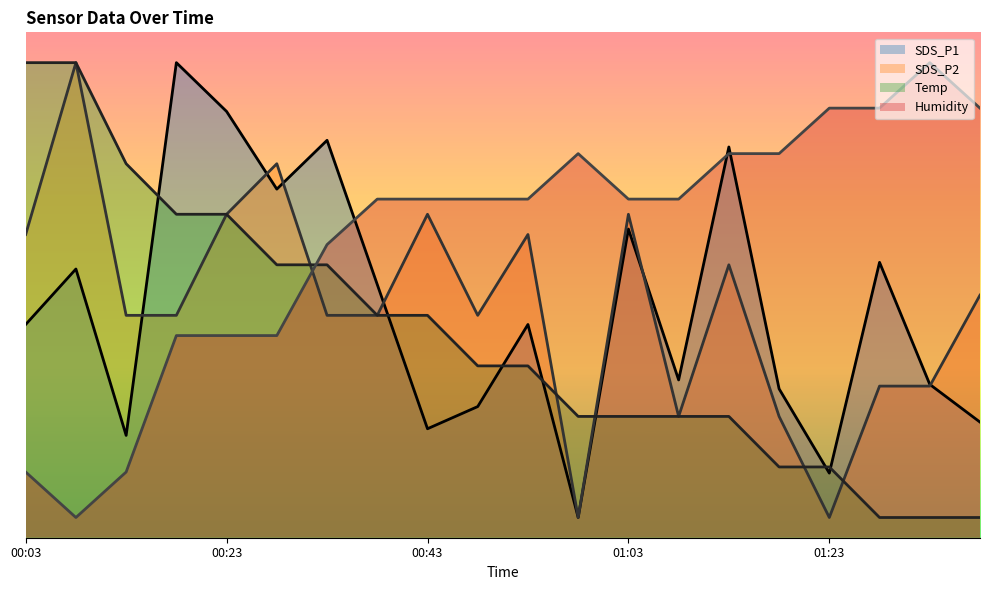

Reading left to right, transcribe all the data shown in this chart.

SDS_P1: 21.1	26.6	10.1	47.0	42.2	34.5	39.3	25.0	10.8	13.0	21.1	2.0	30.5	15.6	38.7	14.7	6.4	27.2	15.2	11.4
SDS_P2: 30.0	47.0	22.0	22.0	32.0	37.0	22.0	22.0	32.0	22.0	30.0	2.0	32.0	12.0	27.0	12.0	2.0	15.0	15.0	24.0
Temp: 47.0	47.0	37.0	32.0	32.0	27.0	27.0	22.0	22.0	17.0	17.0	12.0	12.0	12.0	12.0	7.0	7.0	2.0	2.0	2.0
Humidity: 6.5	2.0	6.5	20.0	20.0	20.0	29.0	33.5	33.5	33.5	33.5	38.0	33.5	33.5	38.0	38.0	42.5	42.5	47.0	42.5